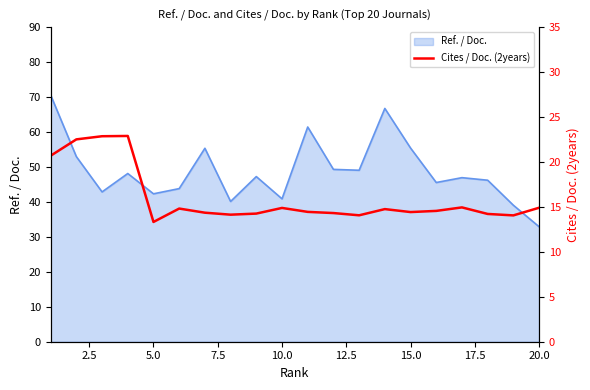

What is the highest value of the Ref. / Doc. series?

70.6